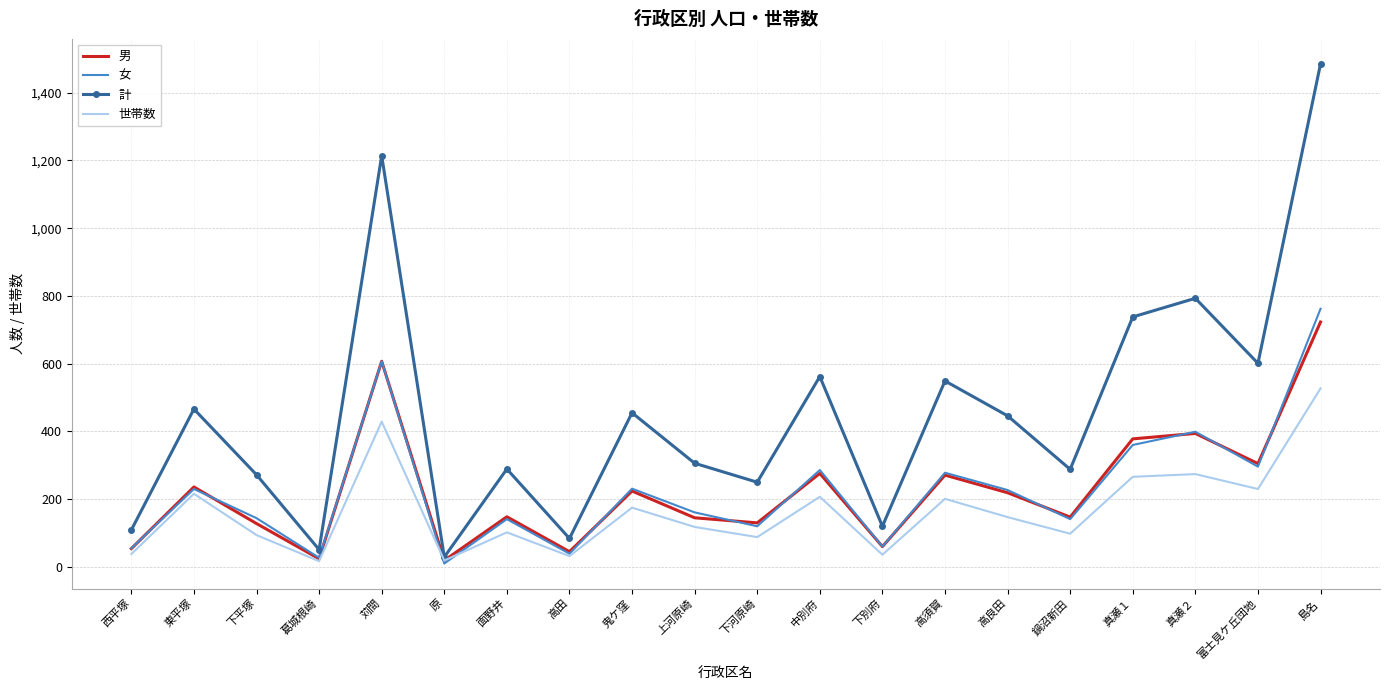

What is the difference between the second highest and second lowest values in the 女 series?

580